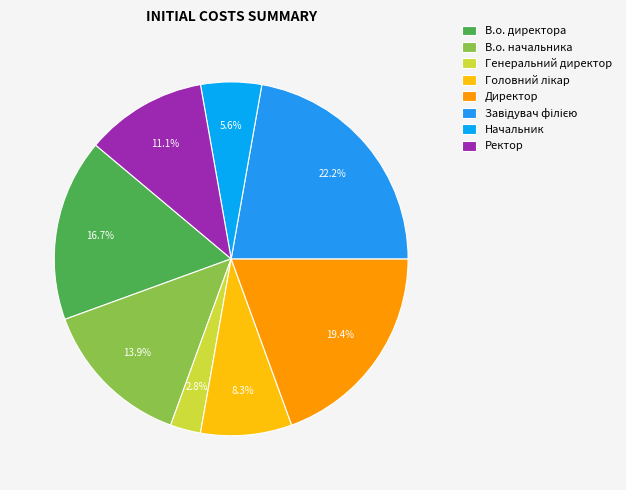

Which category has the biggest portion of the pie?

Завідувач філією